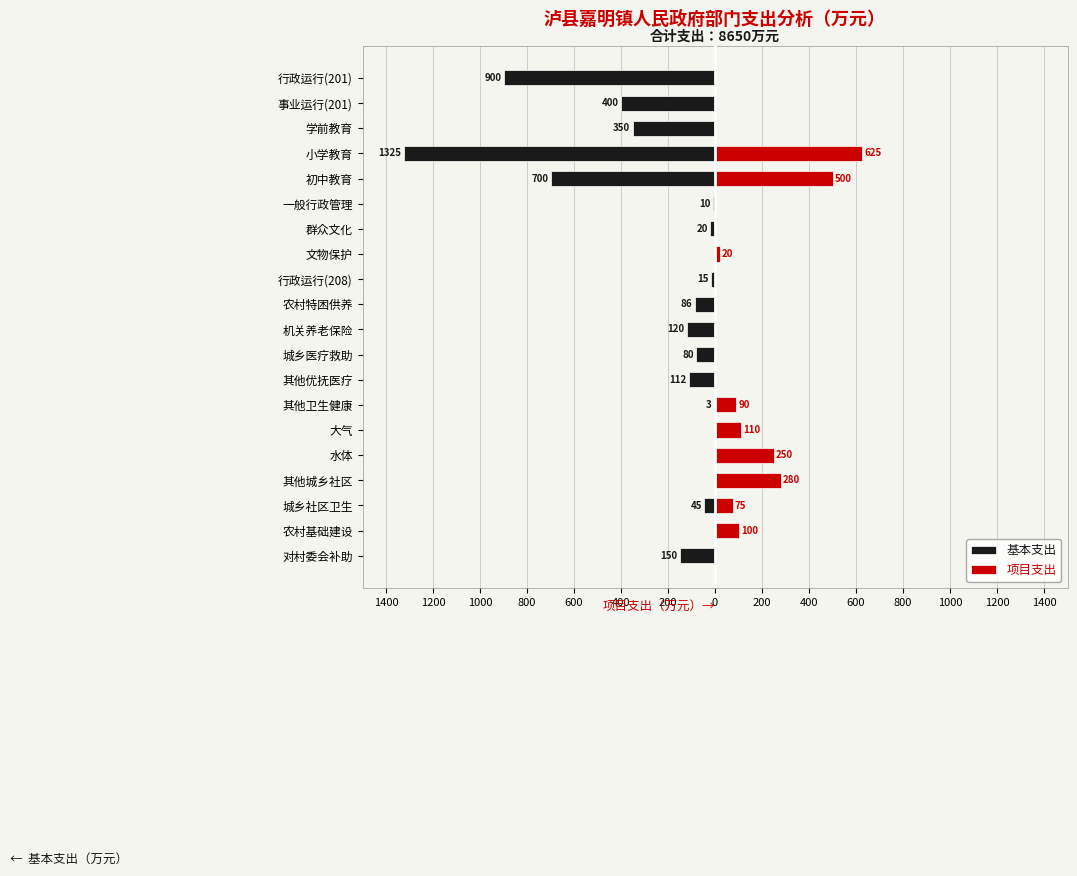

Which has a higher value, 农村特困供养 or 行政运行(208)?

行政运行(208)